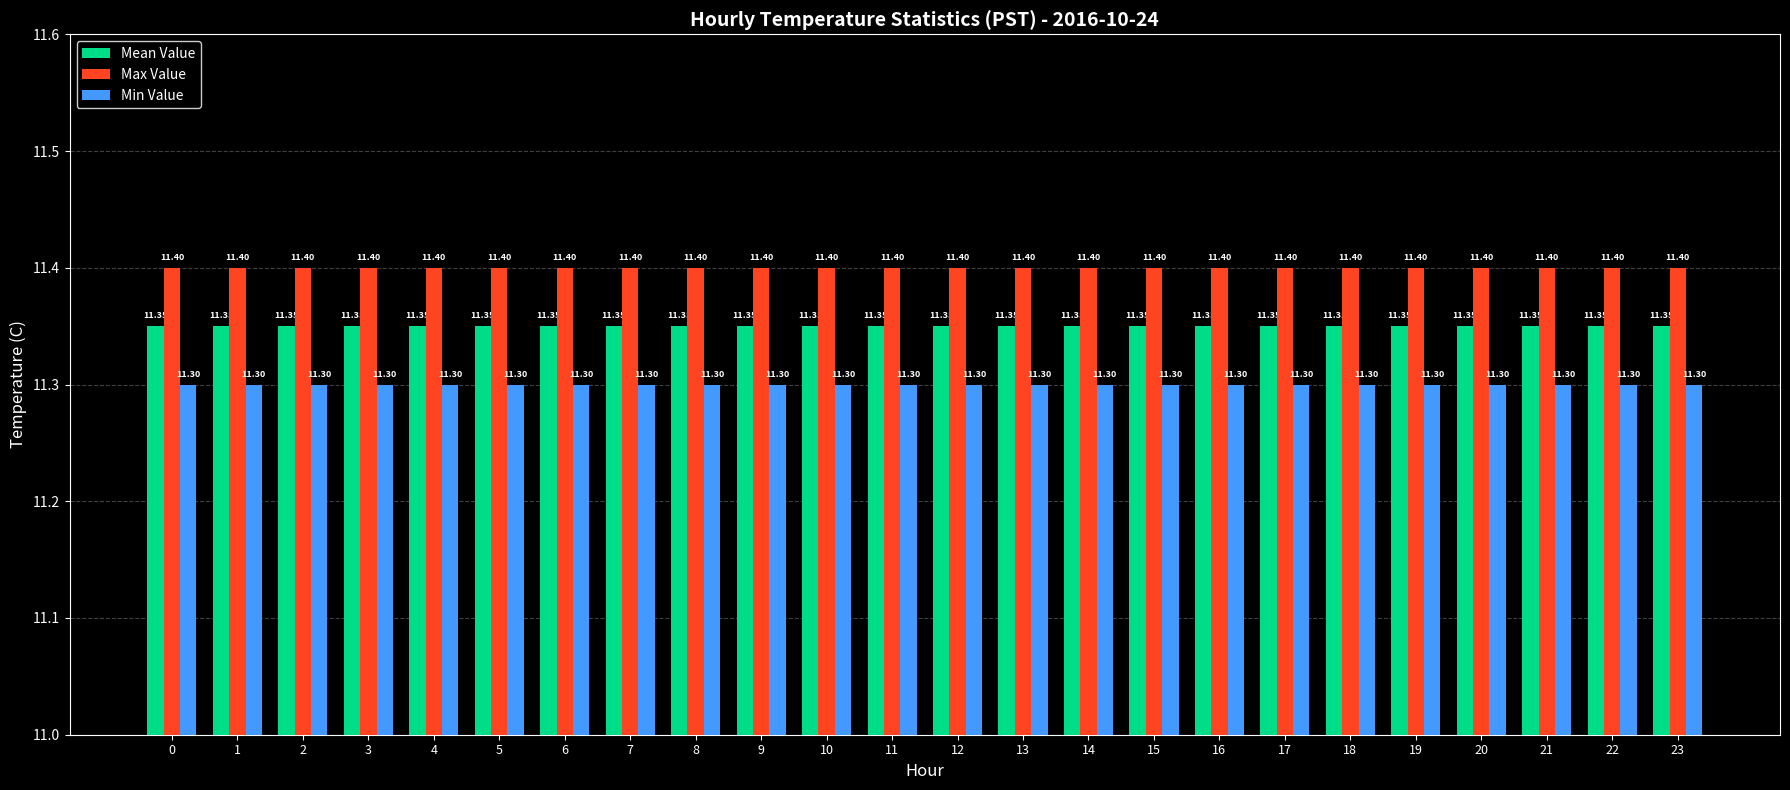

At how many categories does at least one series exceed 11?

24